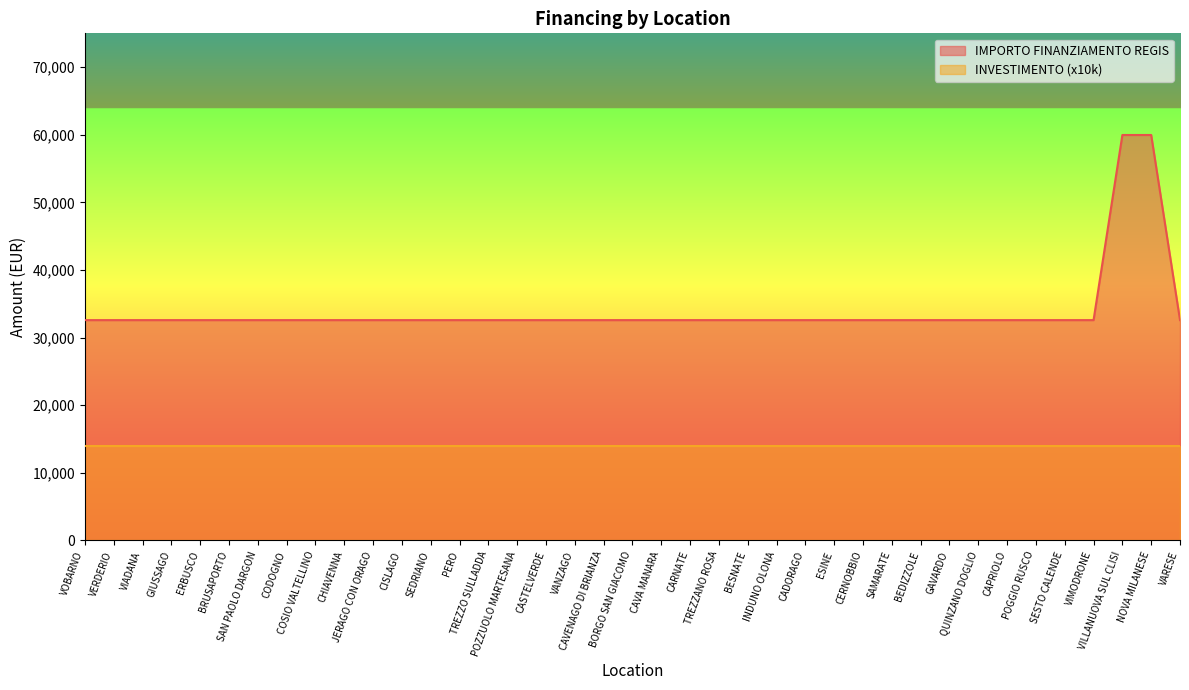

Reading left to right, list all the values displayed in this chart.

32589	32589	32589	32589	32589	32589	32589	32589	32589	32589	32589	32589	32589	32589	32589	32589	32589	32589	32589	32589	32589	32589	32589	32589	32589	32589	32589	32589	32589	32589	32589	32589	32589	32589	32589	32589	59966	59966	32589